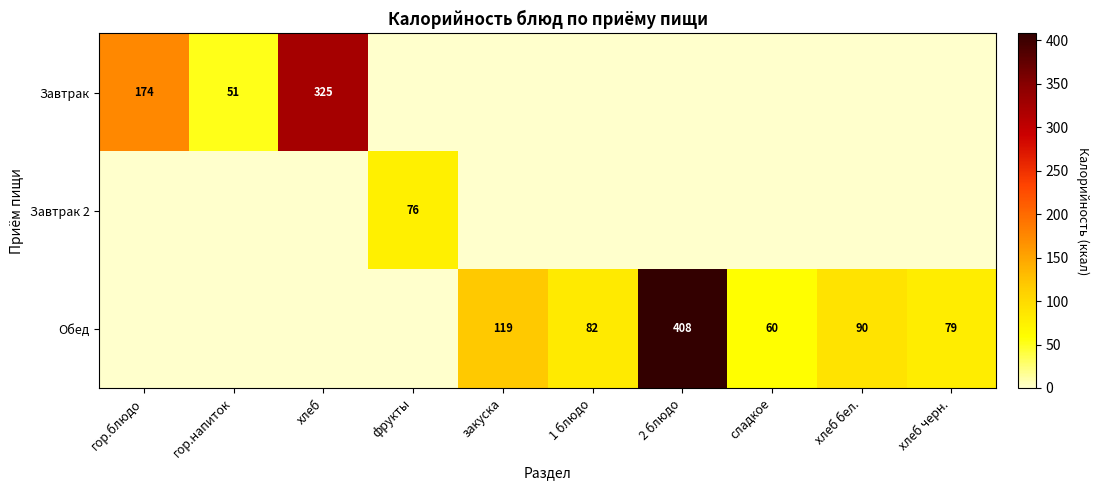

True or false: Завтрак has a value of 174 at гор.блюдо.

True